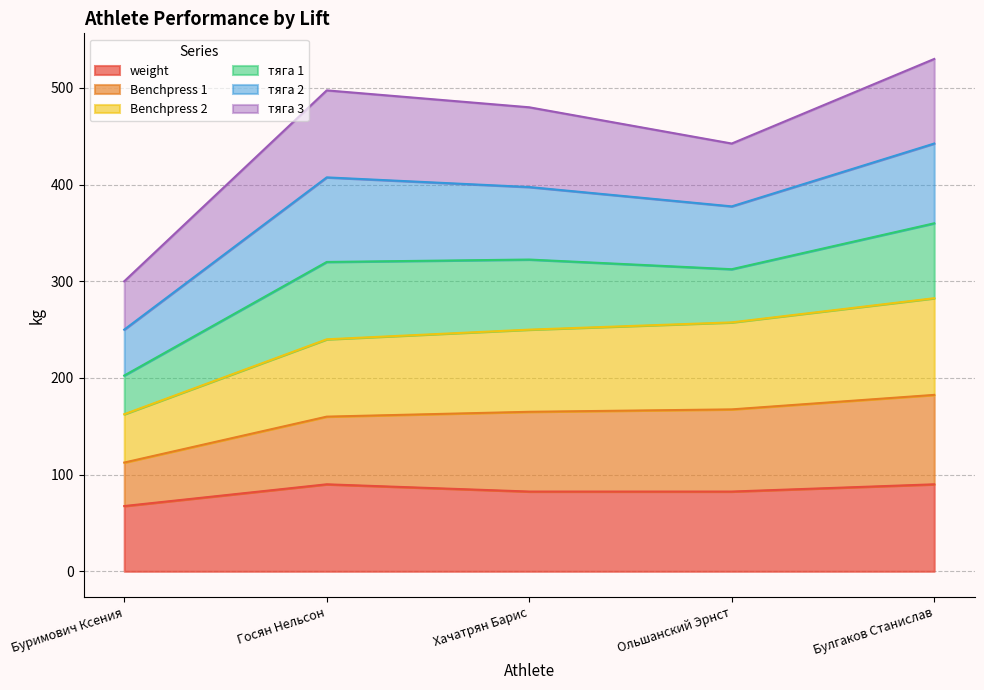

True or false: weight has a value of 82.5 at Ольшанский Эрнст.

True